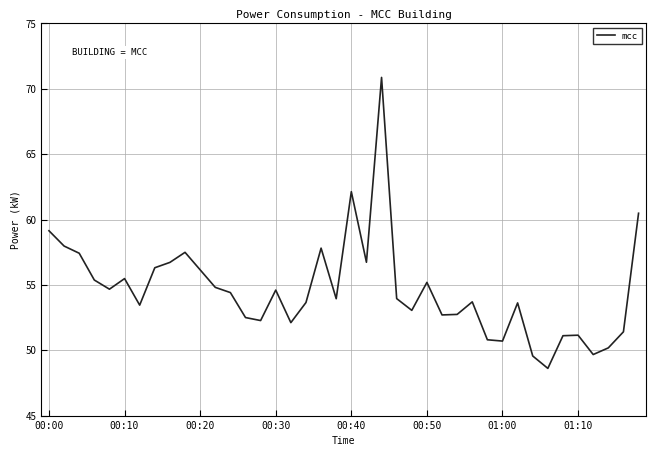

What is the smallest value displayed?

48.6